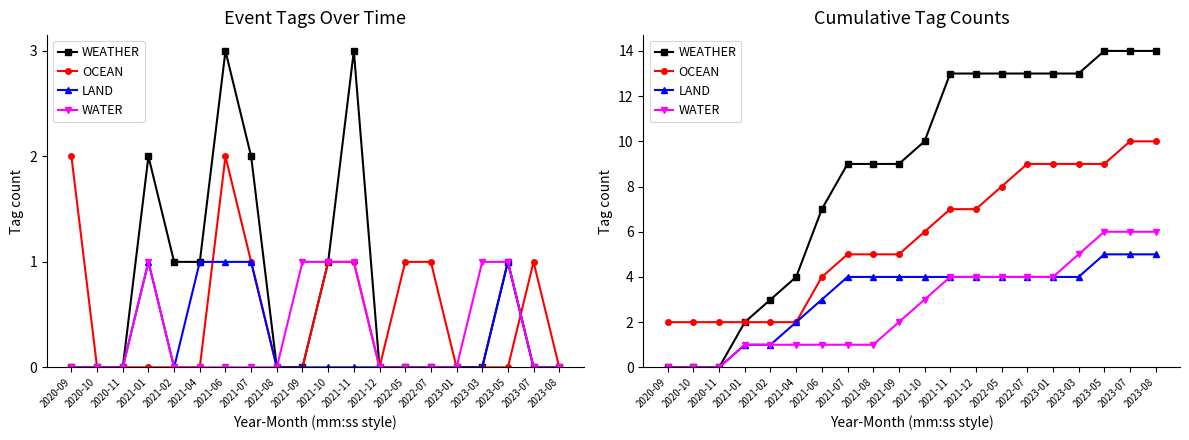

What is the sum of all LAND values?

62